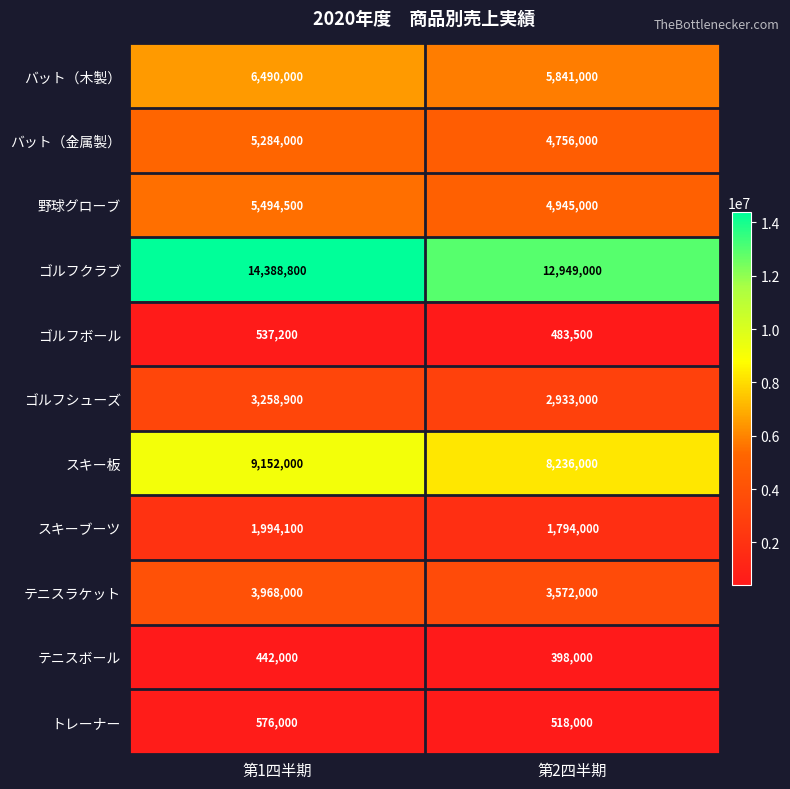

At 第2四半期, list the series in order from smallest to largest.

テニスボール, ゴルフボール, トレーナー, スキーブーツ, ゴルフシューズ, テニスラケット, バット（金属製）, 野球グローブ, バット（木製）, スキー板, ゴルフクラブ